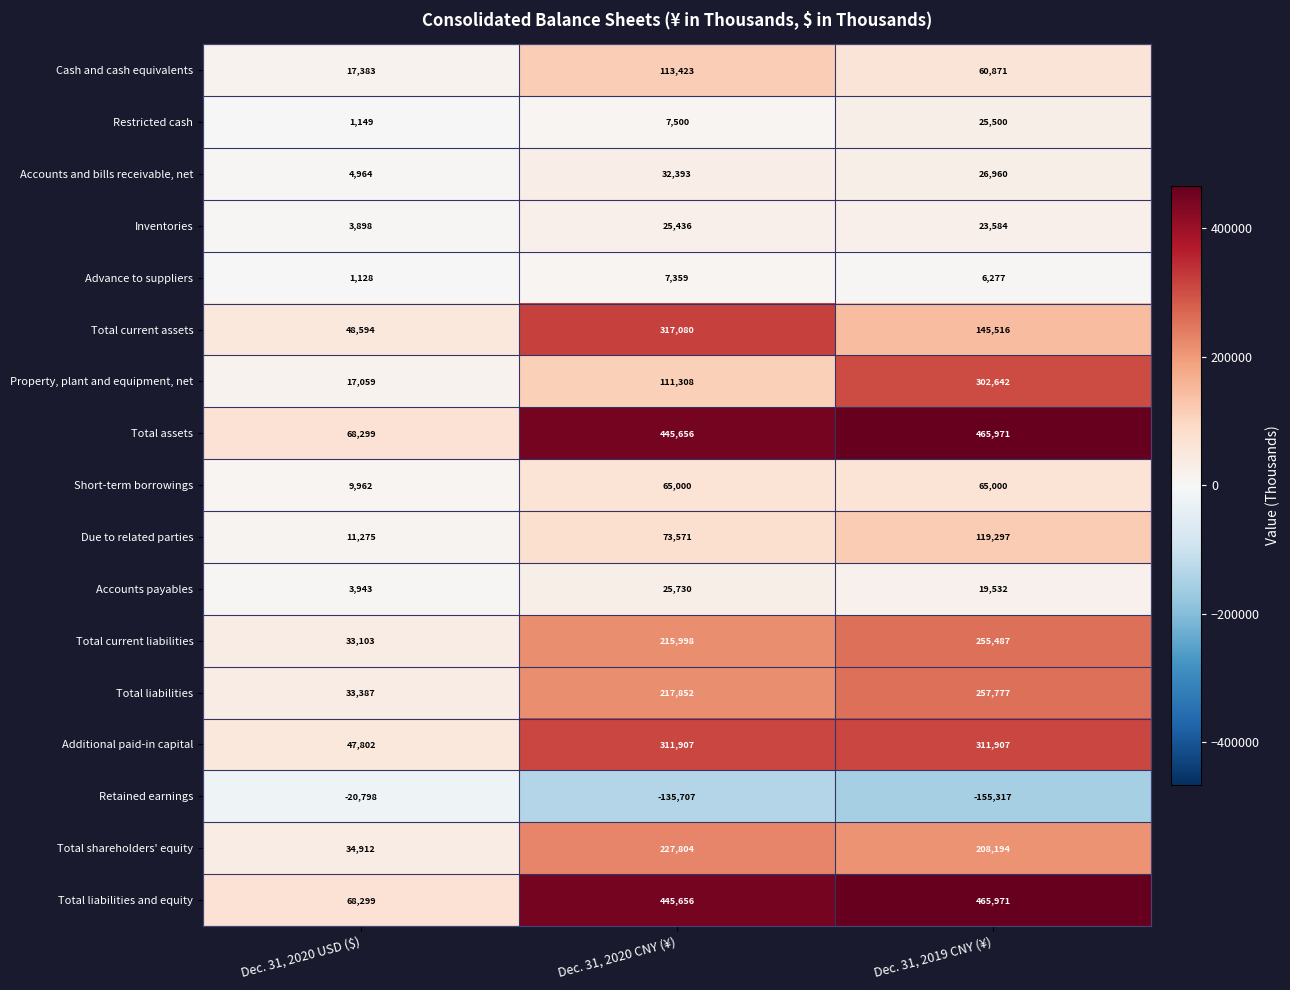

Is it true that Additional paid-in capital equals 105760 at Dec. 31, 2020 CNY (¥)?

False